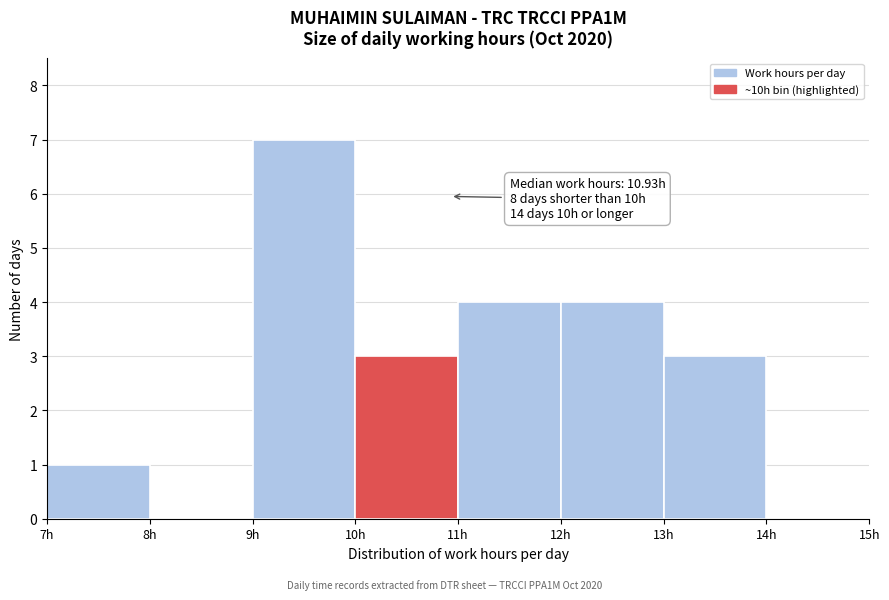

Which range on the x-axis has the tallest bar?

9 to 10